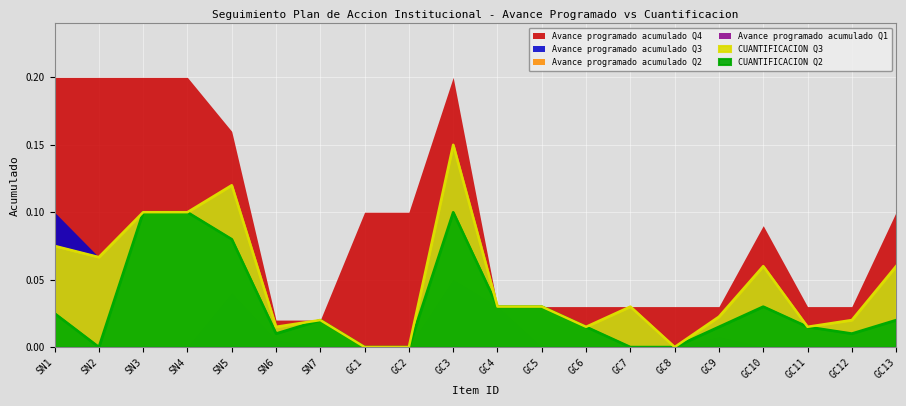

What is the label of the 5th point from the left?

SN5